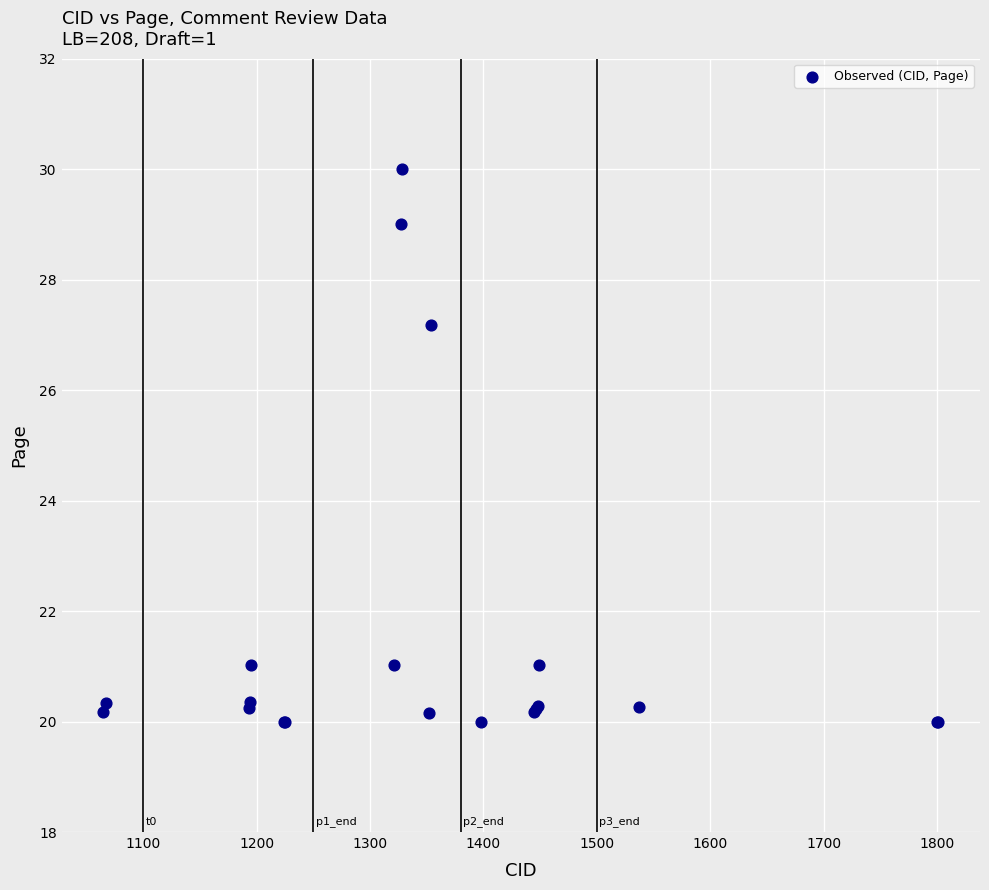

What Y value in the scatter plot is closest to 25?

27.2